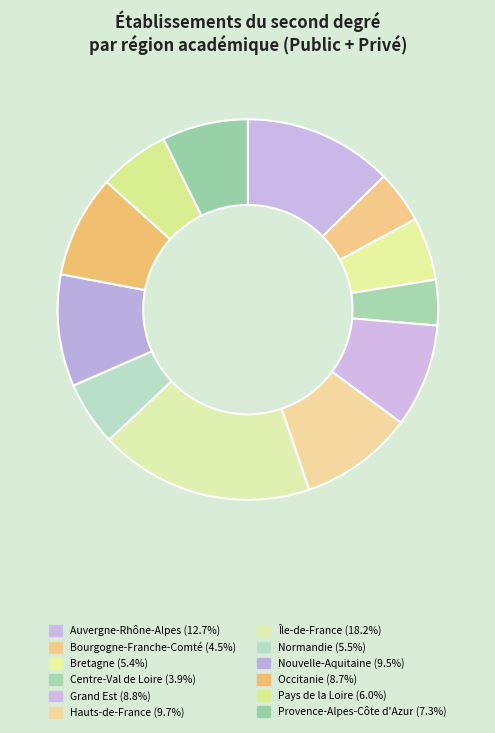

How many slices are in this pie chart?

12